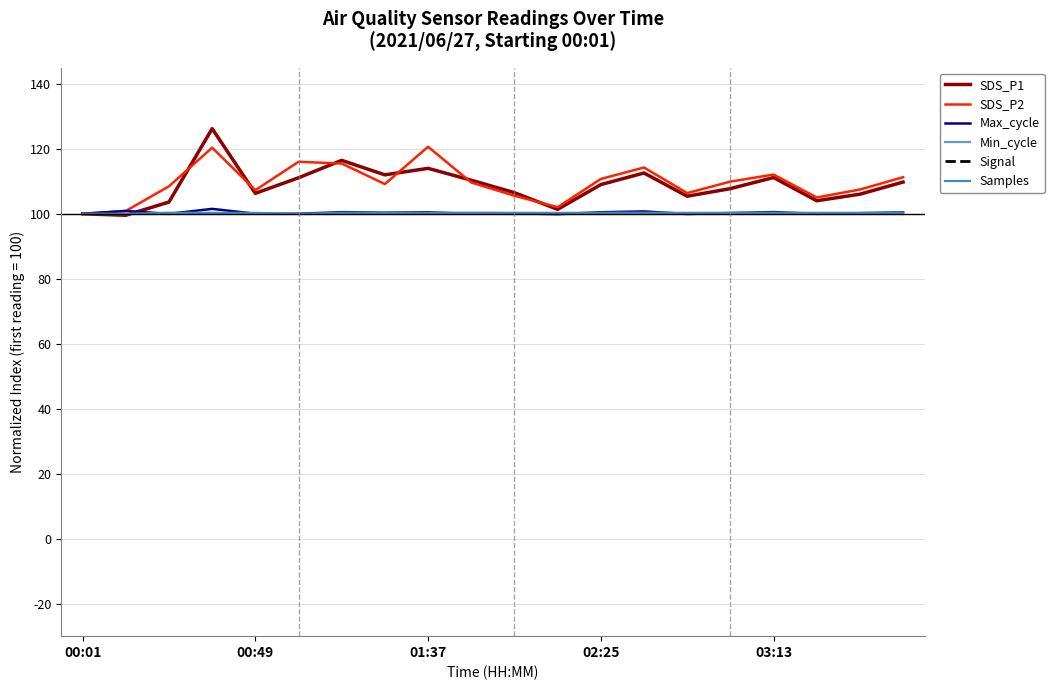

What is the total value across all series at 14?

412.0